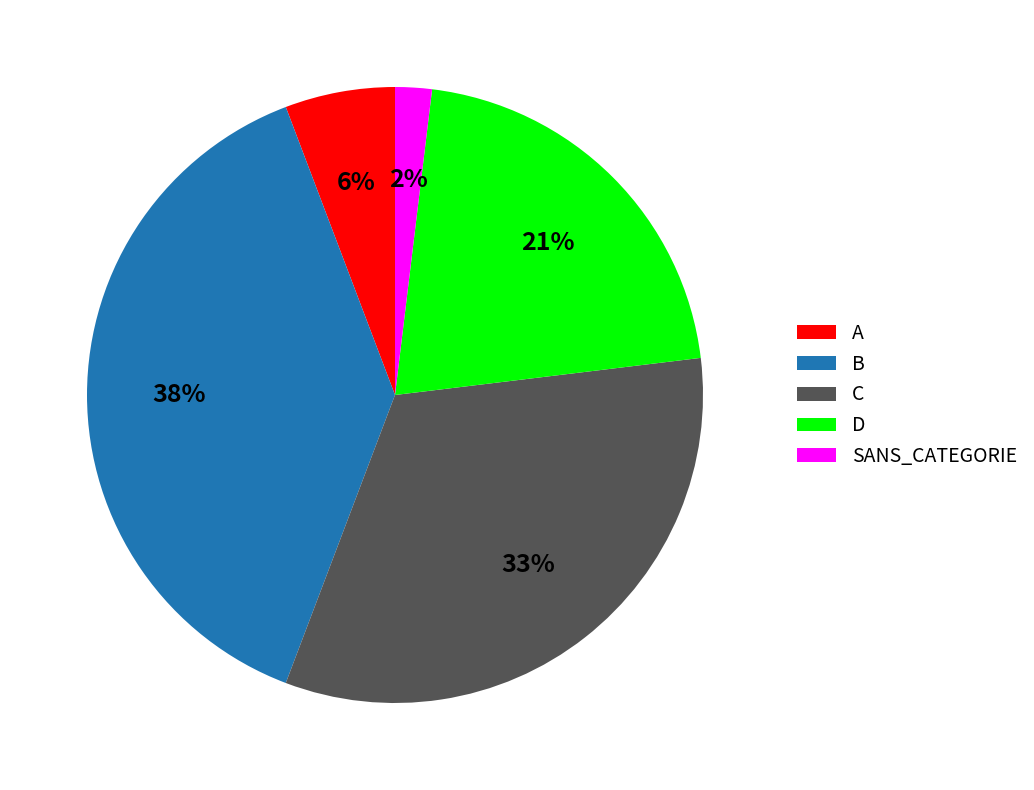

How many slices are in this pie chart?

5